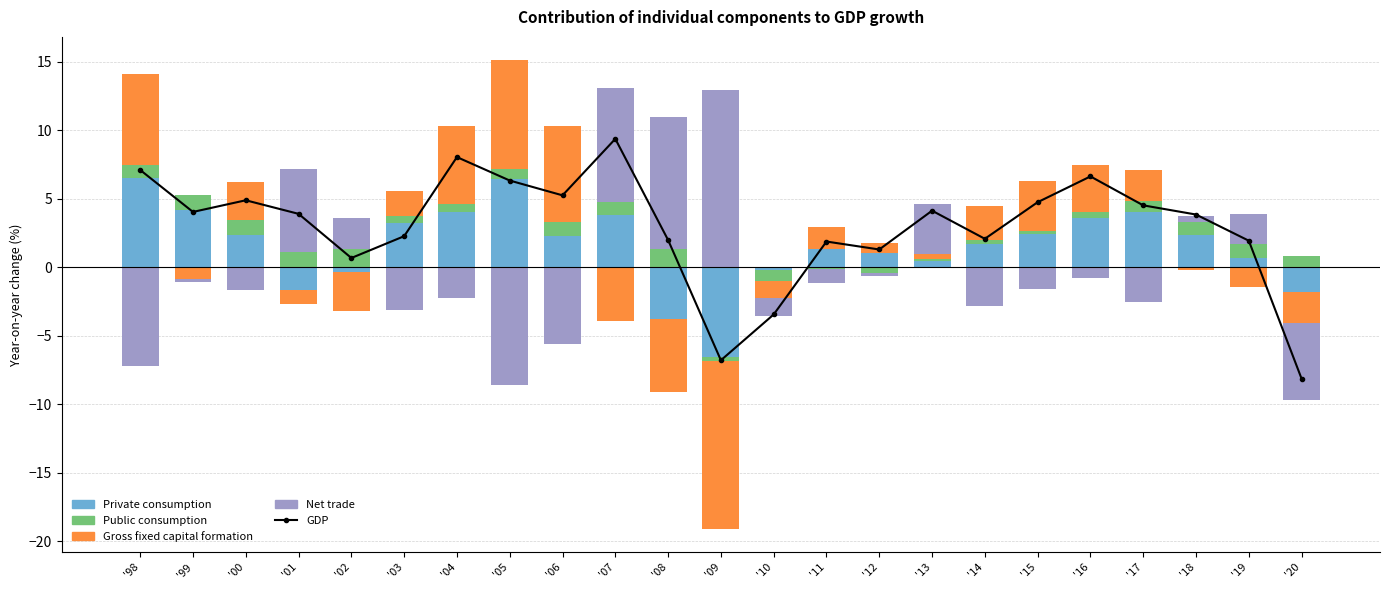

Where is the data nearest to the value 0?

'02